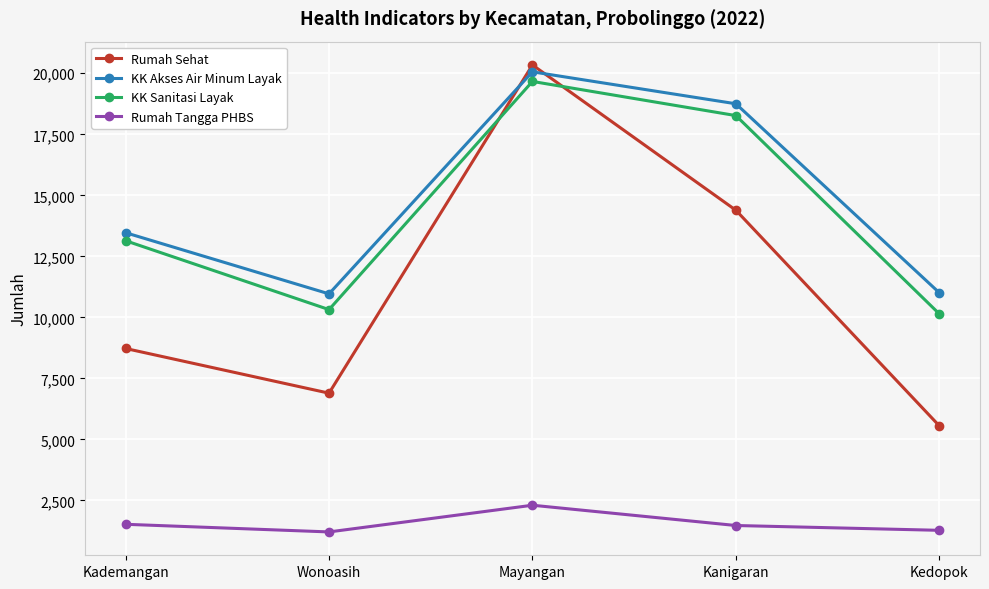

How many categories are shown in the chart?

5